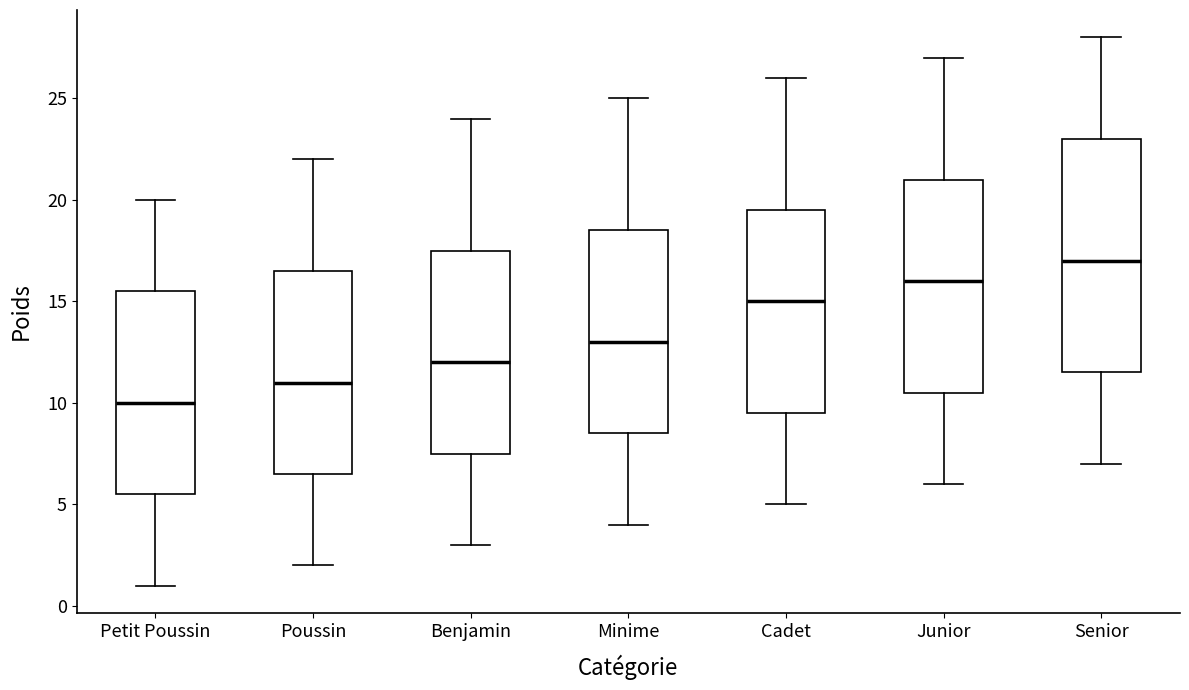

Comparing the boxes themselves (not the whiskers), which one is the tallest?

Senior